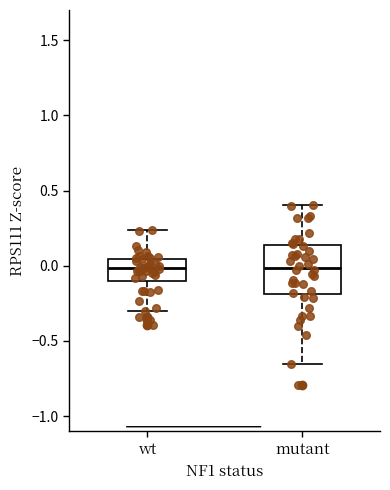

Comparing the boxes themselves (not the whiskers), which one is the tallest?

mutant